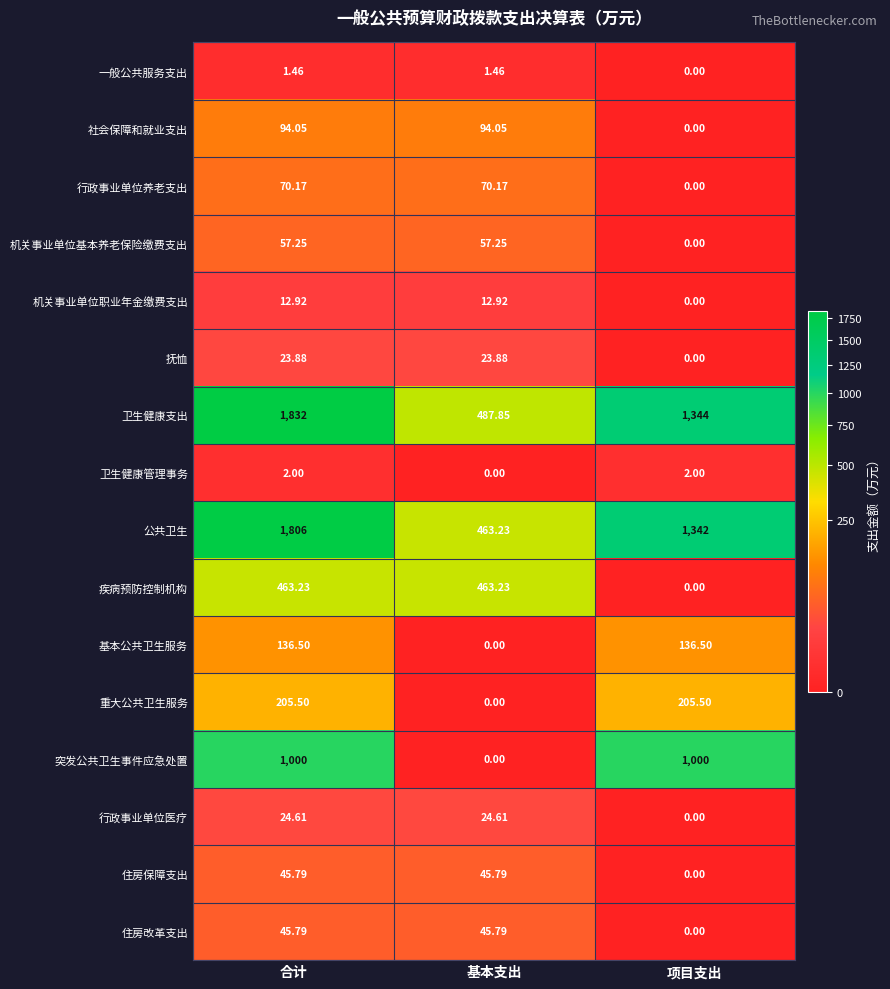

How many categories are shown in the chart?

3